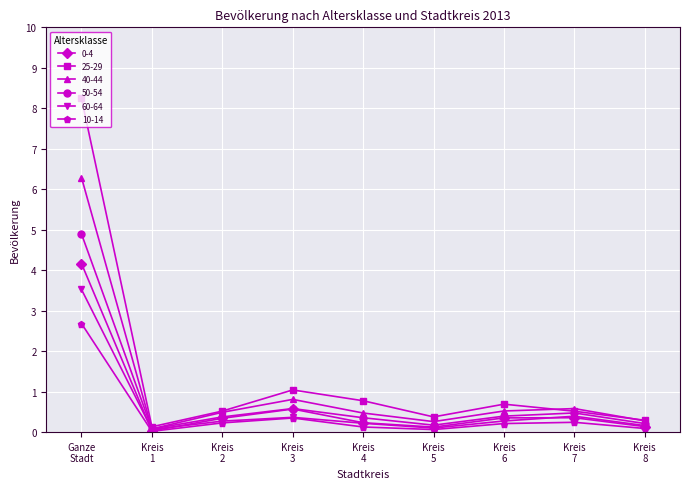

What is the maximum value for 40-44?

6.3